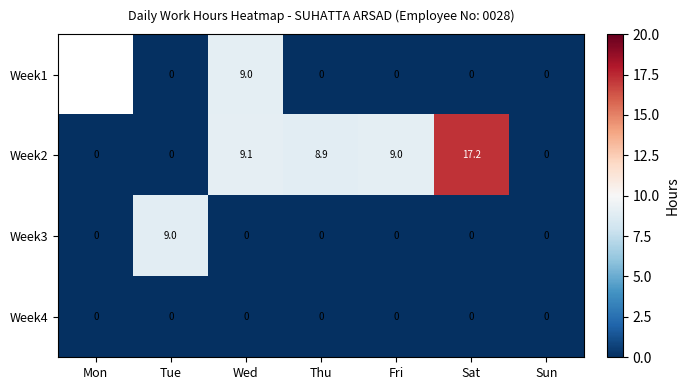

What is the total value across all series at Fri?

9.0